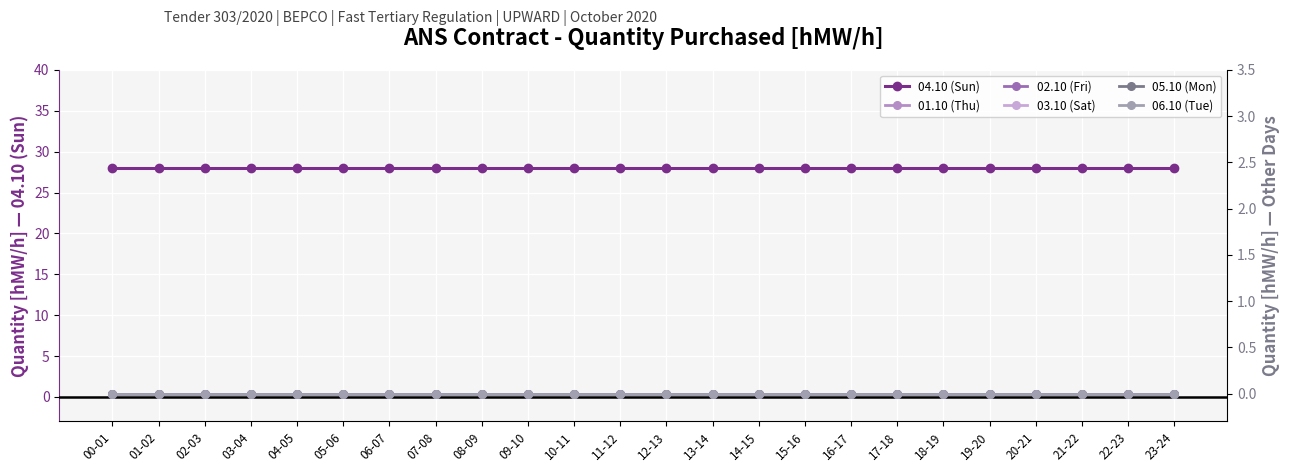

Reading left to right, transcribe all the data shown in this chart.

04.10 (Sun): 00-01=28	01-02=28	02-03=28	03-04=28	04-05=28	05-06=28	06-07=28	07-08=28	08-09=28	09-10=28	10-11=28	11-12=28	12-13=28	13-14=28	14-15=28	15-16=28	16-17=28	17-18=28	18-19=28	19-20=28	20-21=28	21-22=28	22-23=28	23-24=28
01.10 (Thu): 00-01=0	01-02=0	02-03=0	03-04=0	04-05=0	05-06=0	06-07=0	07-08=0	08-09=0	09-10=0	10-11=0	11-12=0	12-13=0	13-14=0	14-15=0	15-16=0	16-17=0	17-18=0	18-19=0	19-20=0	20-21=0	21-22=0	22-23=0	23-24=0
02.10 (Fri): 00-01=0	01-02=0	02-03=0	03-04=0	04-05=0	05-06=0	06-07=0	07-08=0	08-09=0	09-10=0	10-11=0	11-12=0	12-13=0	13-14=0	14-15=0	15-16=0	16-17=0	17-18=0	18-19=0	19-20=0	20-21=0	21-22=0	22-23=0	23-24=0
03.10 (Sat): 00-01=0	01-02=0	02-03=0	03-04=0	04-05=0	05-06=0	06-07=0	07-08=0	08-09=0	09-10=0	10-11=0	11-12=0	12-13=0	13-14=0	14-15=0	15-16=0	16-17=0	17-18=0	18-19=0	19-20=0	20-21=0	21-22=0	22-23=0	23-24=0
05.10 (Mon): 00-01=0	01-02=0	02-03=0	03-04=0	04-05=0	05-06=0	06-07=0	07-08=0	08-09=0	09-10=0	10-11=0	11-12=0	12-13=0	13-14=0	14-15=0	15-16=0	16-17=0	17-18=0	18-19=0	19-20=0	20-21=0	21-22=0	22-23=0	23-24=0
06.10 (Tue): 00-01=0	01-02=0	02-03=0	03-04=0	04-05=0	05-06=0	06-07=0	07-08=0	08-09=0	09-10=0	10-11=0	11-12=0	12-13=0	13-14=0	14-15=0	15-16=0	16-17=0	17-18=0	18-19=0	19-20=0	20-21=0	21-22=0	22-23=0	23-24=0